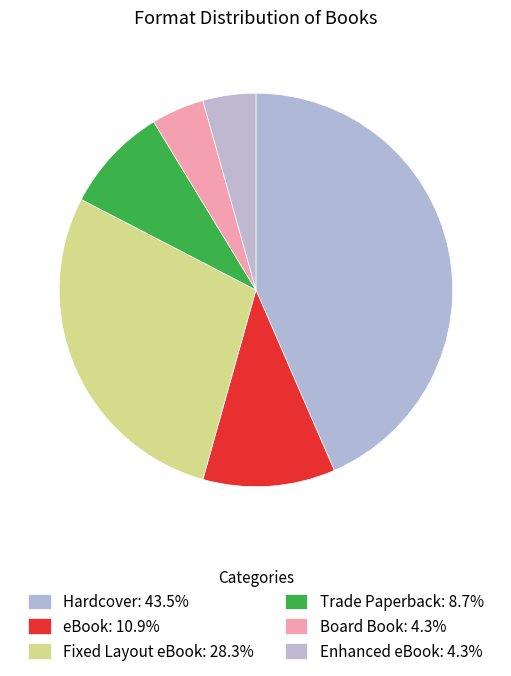

Does any single category account for the majority?

No